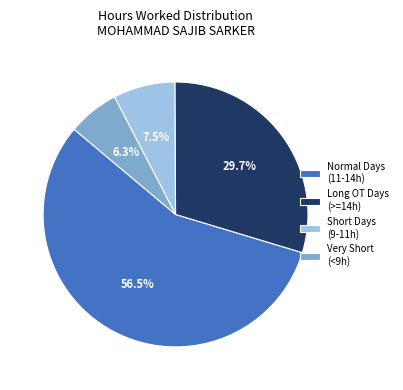

Which slice is the smallest?

Very Short (<9h)